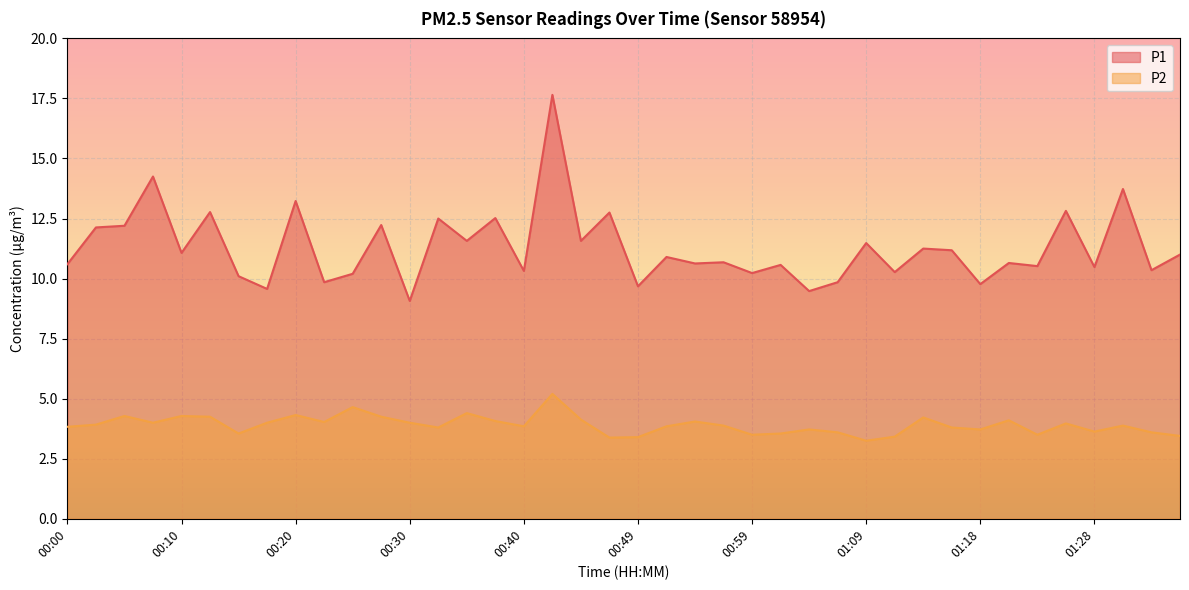

What is the minimum value for P2?

3.2